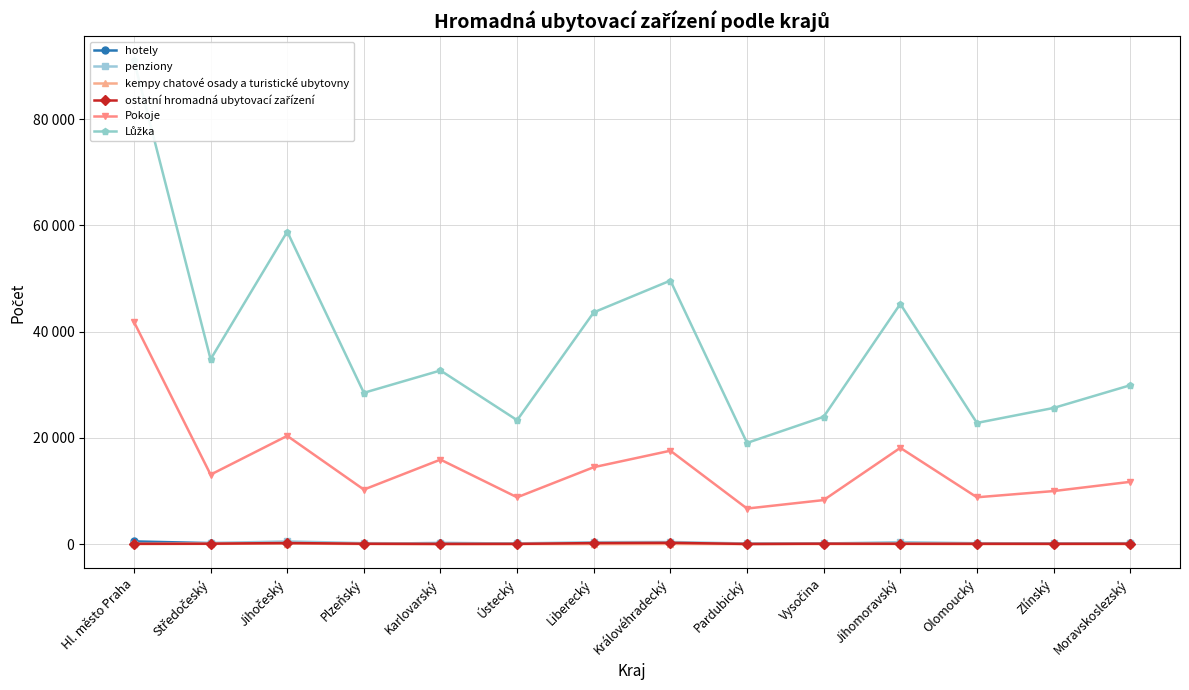

Reading left to right, transcribe all the data shown in this chart.

hotely: Hl. město Praha=534	Středočeský=208	Jihočeský=191	Plzeňský=116	Karlovarský=225	Ústecký=154	Liberecký=163	Královéhradecký=223	Pardubický=75	Vysočina=98	Jihomoravský=202	Olomoucký=89	Zlínský=132	Moravskoslezský=176
penziony: Hl. město Praha=101	Středočeský=216	Jihočeský=529	Plzeňský=208	Karlovarský=147	Ústecký=167	Liberecký=384	Královéhradecký=423	Pardubický=140	Vysočina=139	Jihomoravský=392	Olomoucký=197	Zlínský=160	Moravskoslezský=203
kempy chatové osady a turistické ubytovny: Hl. město Praha=20	Středočeský=66	Jihočeský=128	Plzeňský=36	Karlovarský=19	Ústecký=30	Liberecký=25	Královéhradecký=45	Pardubický=22	Vysočina=30	Jihomoravský=42	Olomoucký=14	Zlínský=22	Moravskoslezský=17
ostatní hromadná ubytovací zařízení: Hl. město Praha=93	Středočeský=102	Jihočeský=230	Plzeňský=92	Karlovarský=60	Ústecký=69	Liberecký=217	Královéhradecký=269	Pardubický=52	Vysočina=104	Jihomoravský=94	Olomoucký=96	Zlínský=83	Moravskoslezský=99
Pokoje: Hl. město Praha=41854	Středočeský=13099	Jihočeský=20399	Plzeňský=10286	Karlovarský=15929	Ústecký=8832	Liberecký=14501	Královéhradecký=17604	Pardubický=6716	Vysočina=8311	Jihomoravský=18143	Olomoucký=8836	Zlínský=10006	Moravskoslezský=11742
Lůžka: Hl. město Praha=91059	Středočeský=34812	Jihočeský=58839	Plzeňský=28503	Karlovarský=32706	Ústecký=23351	Liberecký=43651	Královéhradecký=49628	Pardubický=19068	Vysočina=23989	Jihomoravský=45236	Olomoucký=22834	Zlínský=25651	Moravskoslezský=29923